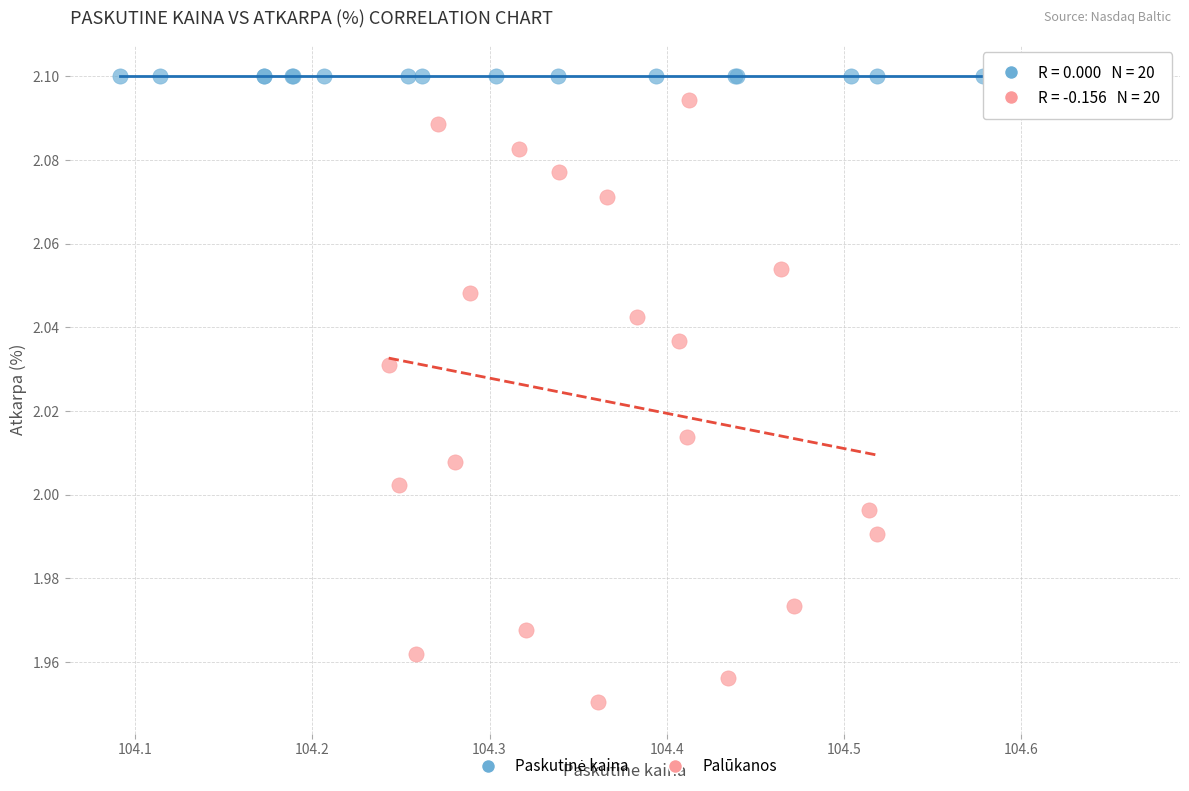

Which series reaches the minimum Y coordinate?

Palūkanos